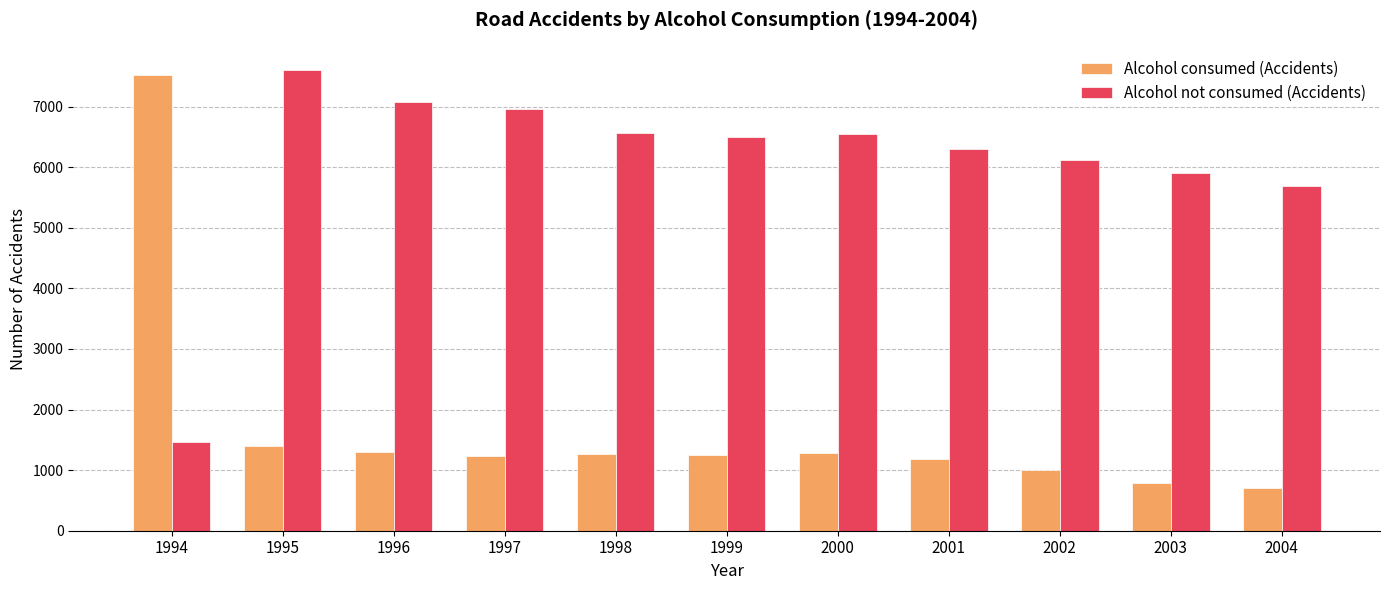

What is the sum of the Alcohol consumed (Accidents) values at 1996 and 2004?

2006